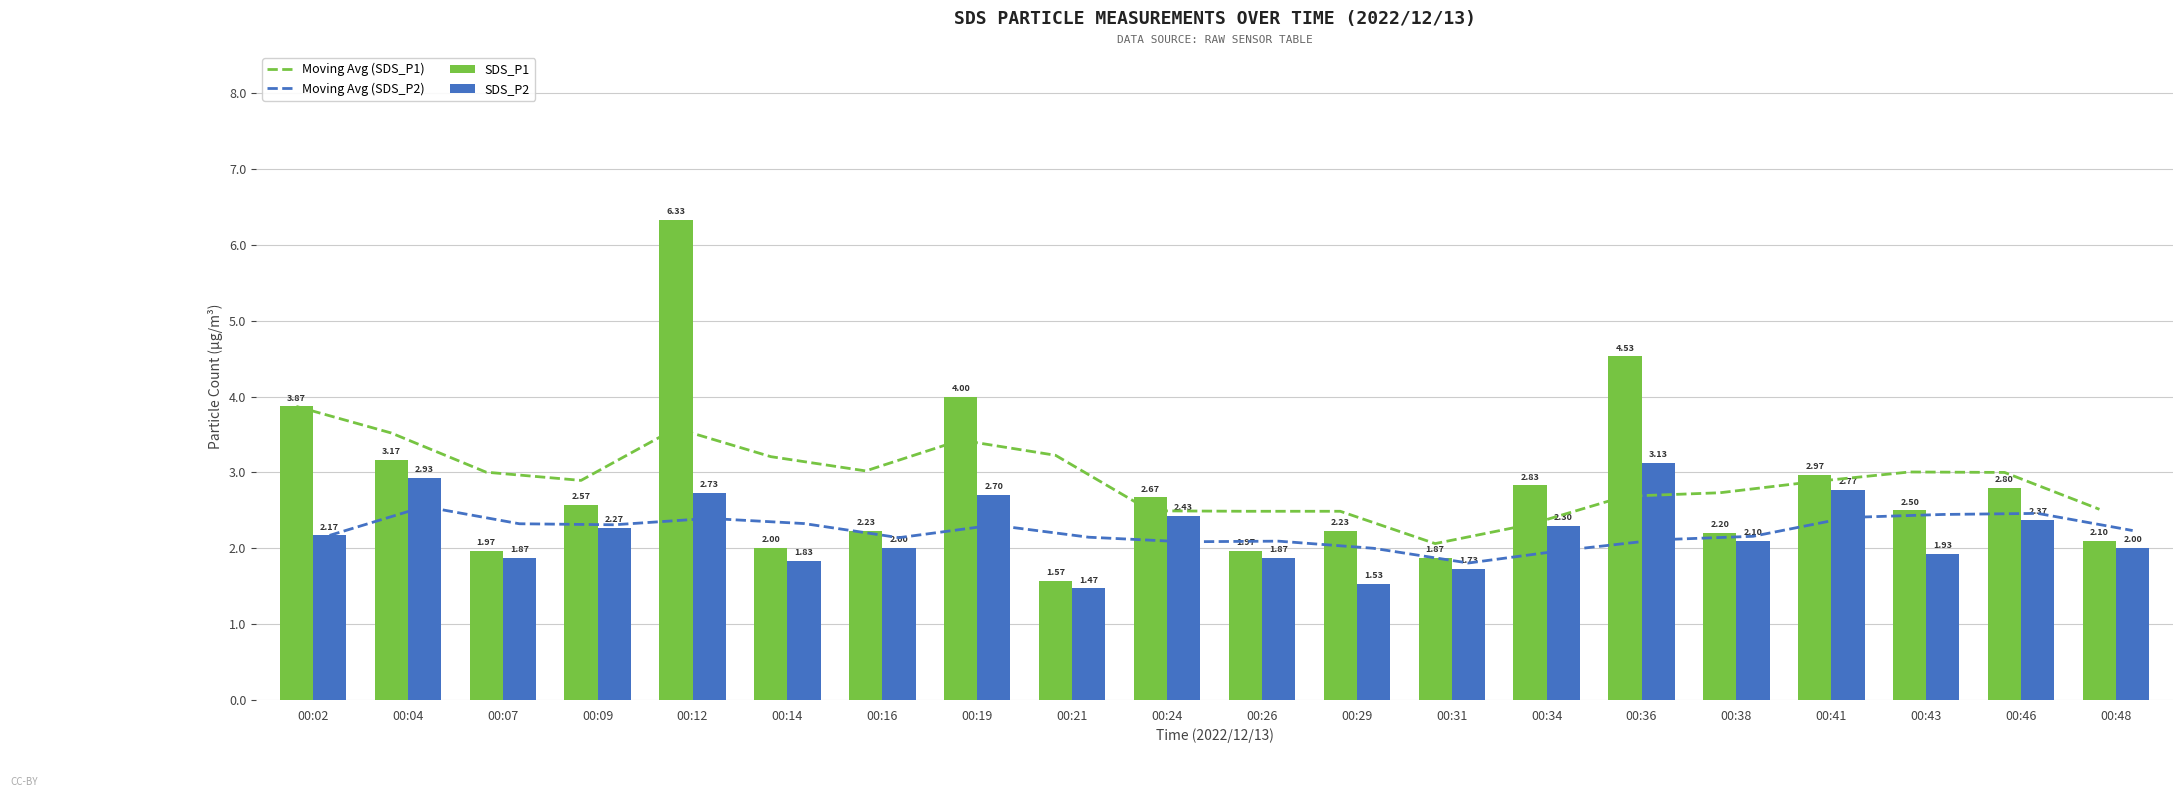

Reading right to left, list all the values displayed in this chart.

Moving Avg (SDS_P1): 00:48=2.5	00:46=3.0	00:43=3.0	00:41=2.9	00:38=2.7	00:36=2.7	00:34=2.3	00:31=2.1	00:29=2.5	00:26=2.5	00:24=2.5	00:21=3.2	00:19=3.4	00:16=3.0	00:14=3.2	00:12=3.6	00:09=2.9	00:07=3.0	00:04=3.5	00:02=3.9
Moving Avg (SDS_P2): 00:48=2.2	00:46=2.5	00:43=2.4	00:41=2.4	00:38=2.2	00:36=2.1	00:34=2.0	00:31=1.8	00:29=2.0	00:26=2.1	00:24=2.1	00:21=2.1	00:19=2.3	00:16=2.1	00:14=2.3	00:12=2.4	00:09=2.3	00:07=2.3	00:04=2.5	00:02=2.2
SDS_P1: 00:48=2.1	00:46=2.8	00:43=2.5	00:41=3.0	00:38=2.2	00:36=4.5	00:34=2.8	00:31=1.9	00:29=2.2	00:26=2.0	00:24=2.7	00:21=1.6	00:19=4.0	00:16=2.2	00:14=2.0	00:12=6.3	00:09=2.6	00:07=2.0	00:04=3.2	00:02=3.9
SDS_P2: 00:48=2.0	00:46=2.4	00:43=1.9	00:41=2.8	00:38=2.1	00:36=3.1	00:34=2.3	00:31=1.7	00:29=1.5	00:26=1.9	00:24=2.4	00:21=1.5	00:19=2.7	00:16=2.0	00:14=1.8	00:12=2.7	00:09=2.3	00:07=1.9	00:04=2.9	00:02=2.2